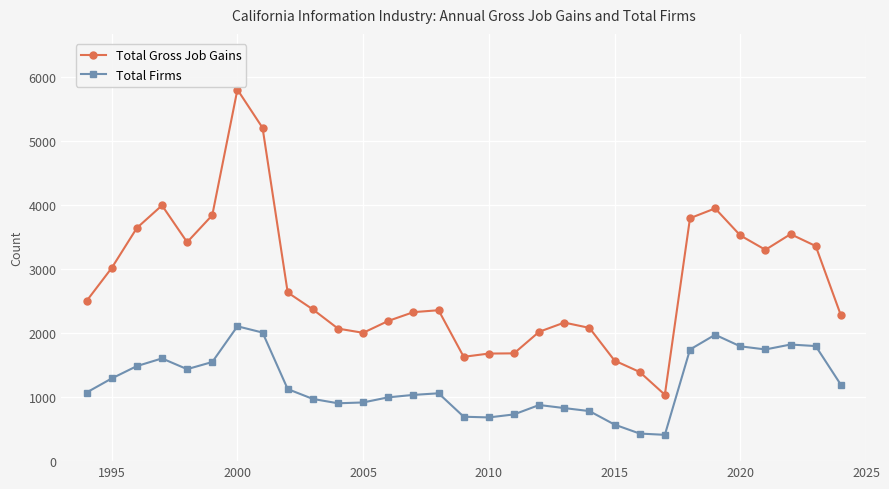

What is the sum of all Total Gross Job Gains values?

86421